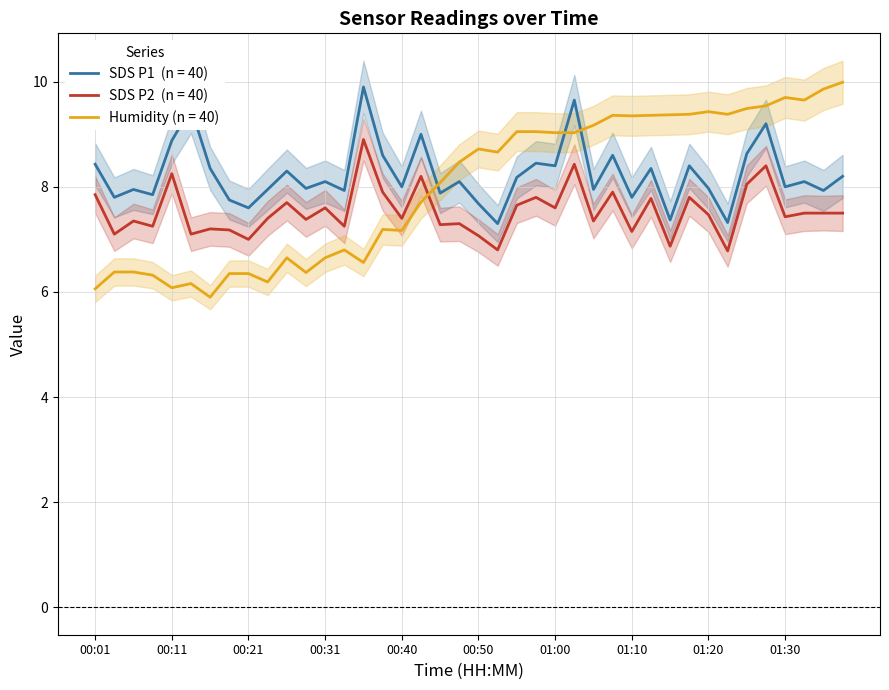

What is the difference between the maximum and second lowest values in the SDS_P1 series?

2.6